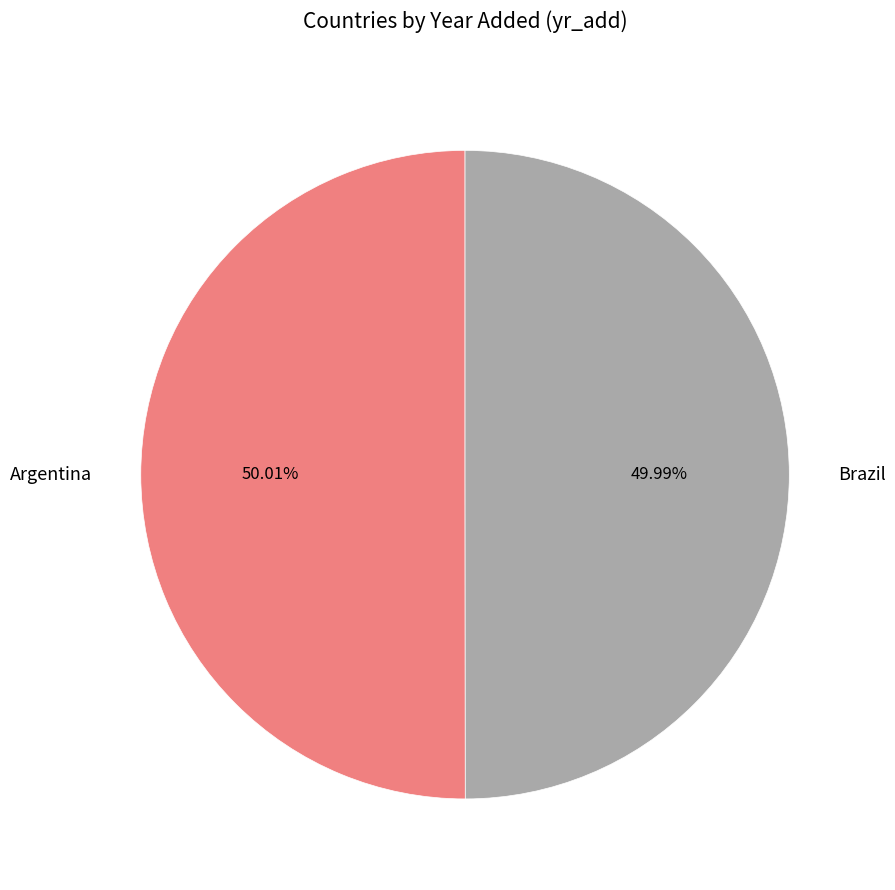

Count the number of slices in the pie.

2